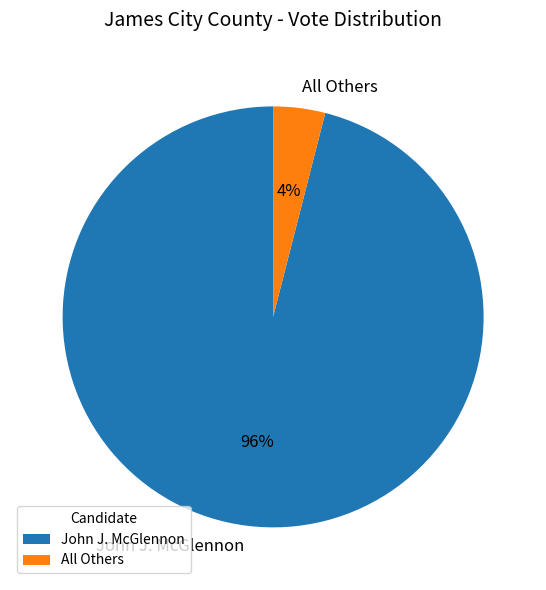

How many segments does this pie chart have?

2